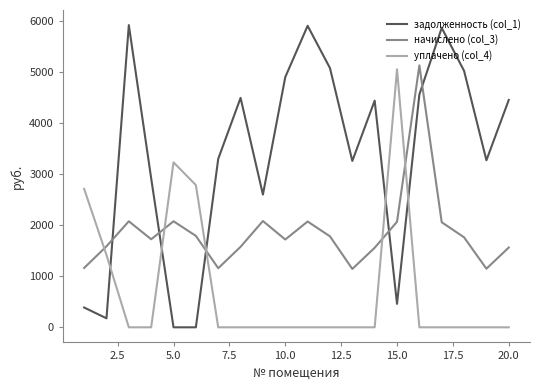

True or false: начислено (col_3) and задолженность (col_1) intersect in this chart.

True